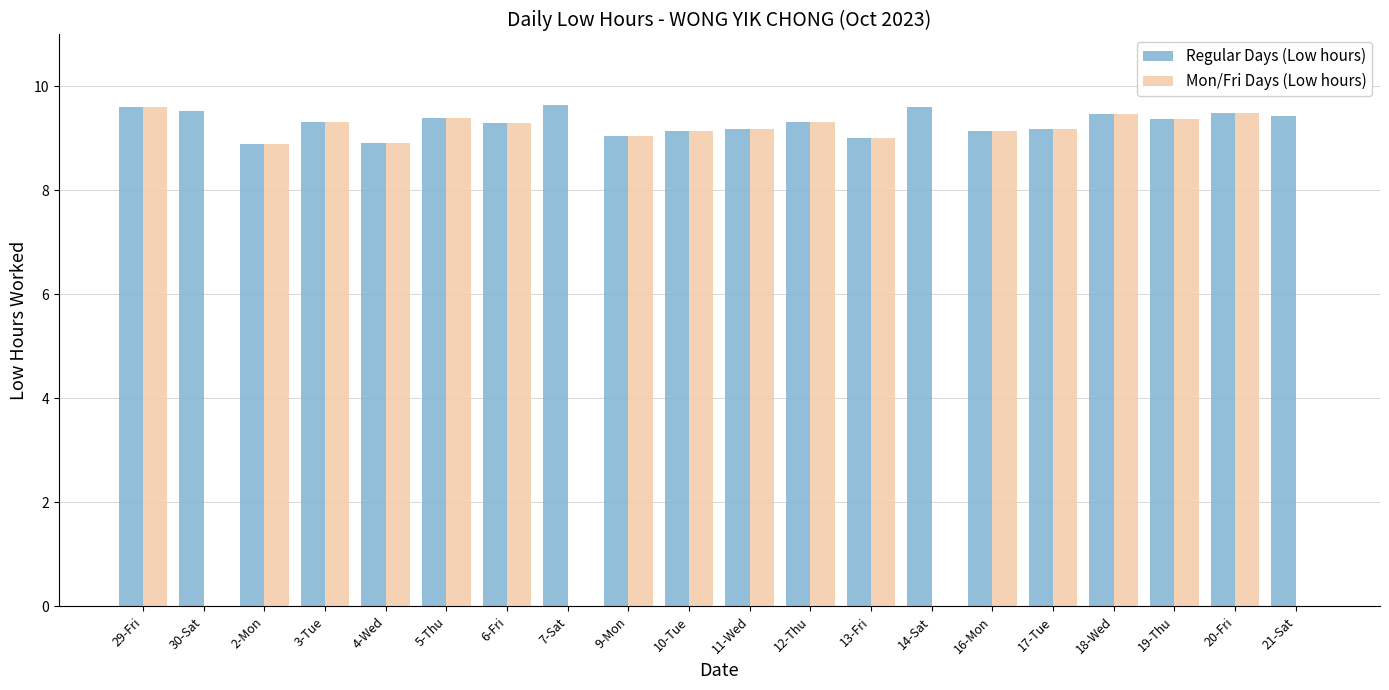

What is the total value across all series at 11-Wed?

18.4